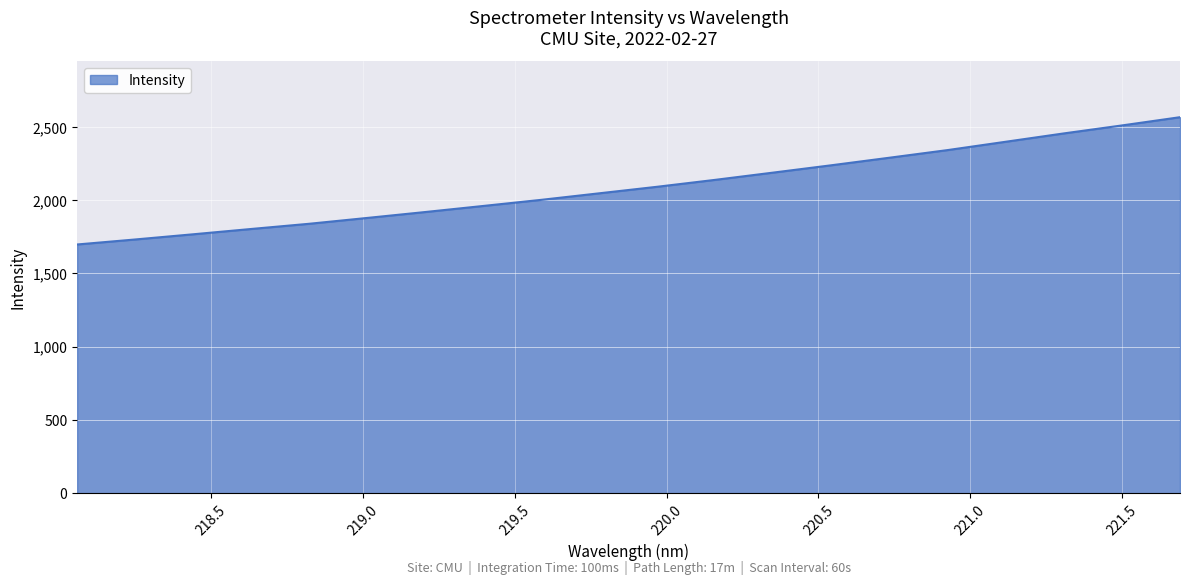

What is the difference between the maximum and minimum values?

868.4